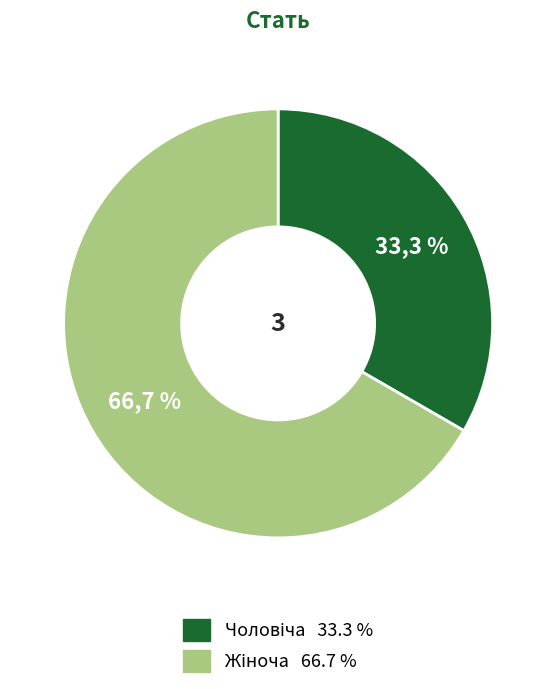

Does Жіноча account for over 50% of the chart?

Yes